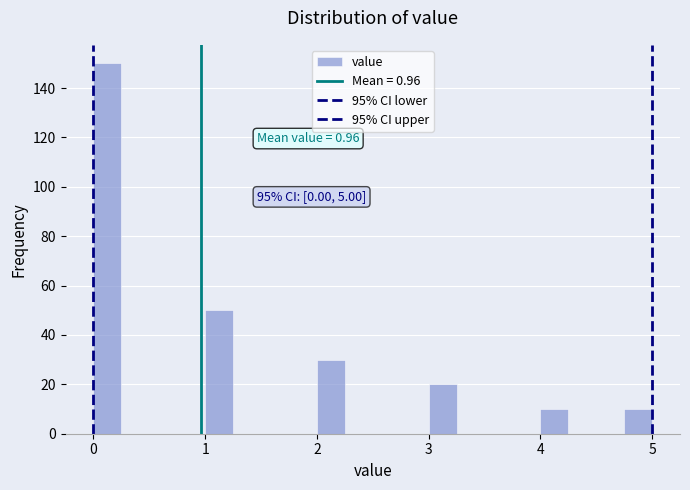

Around what value on the x-axis is the tallest bar? Give the approximate position of its centre, as read against the axis.

0.1